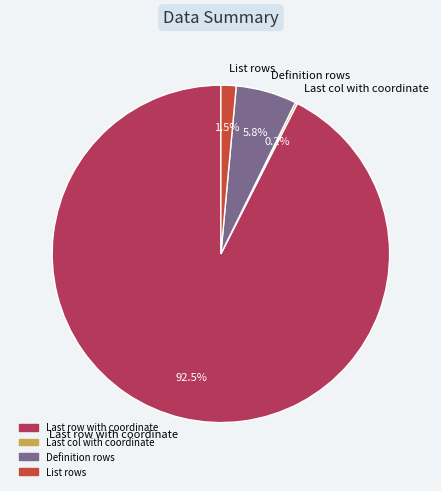

To the nearest percent, what is the difference between the largest and smallest slice percentages?

92%